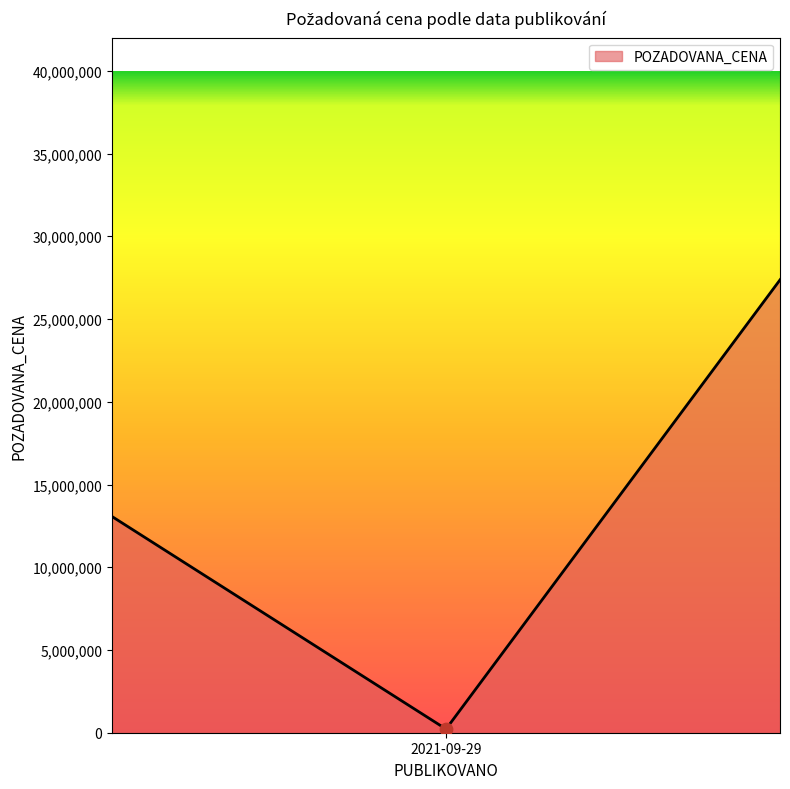

Between 2021-09-07 and 2021-09-29, which is larger?

2021-09-07